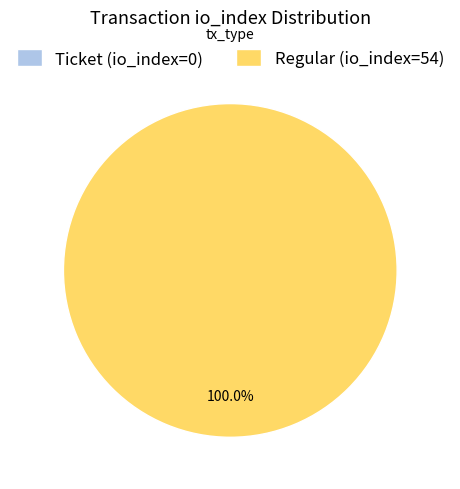

Is Regular (io_index=54) the majority of the pie?

Yes